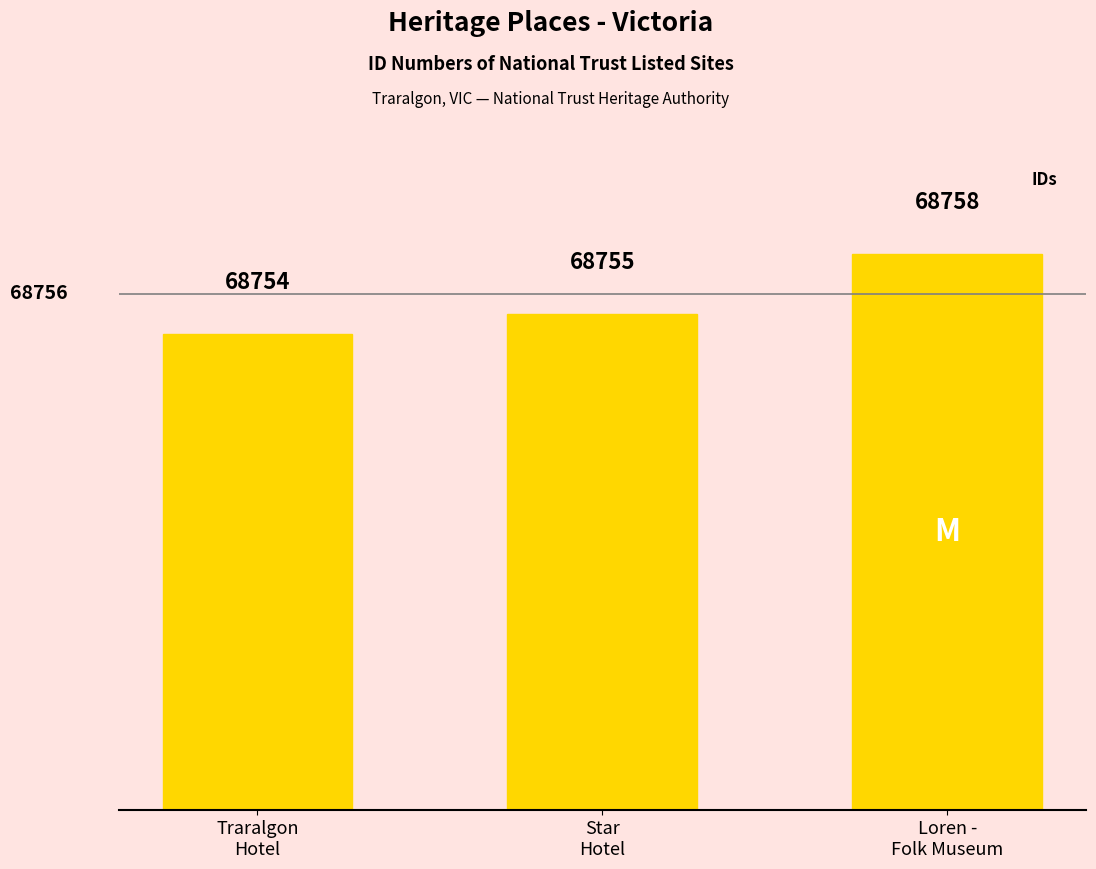

What position from the left is Star
Hotel?

2